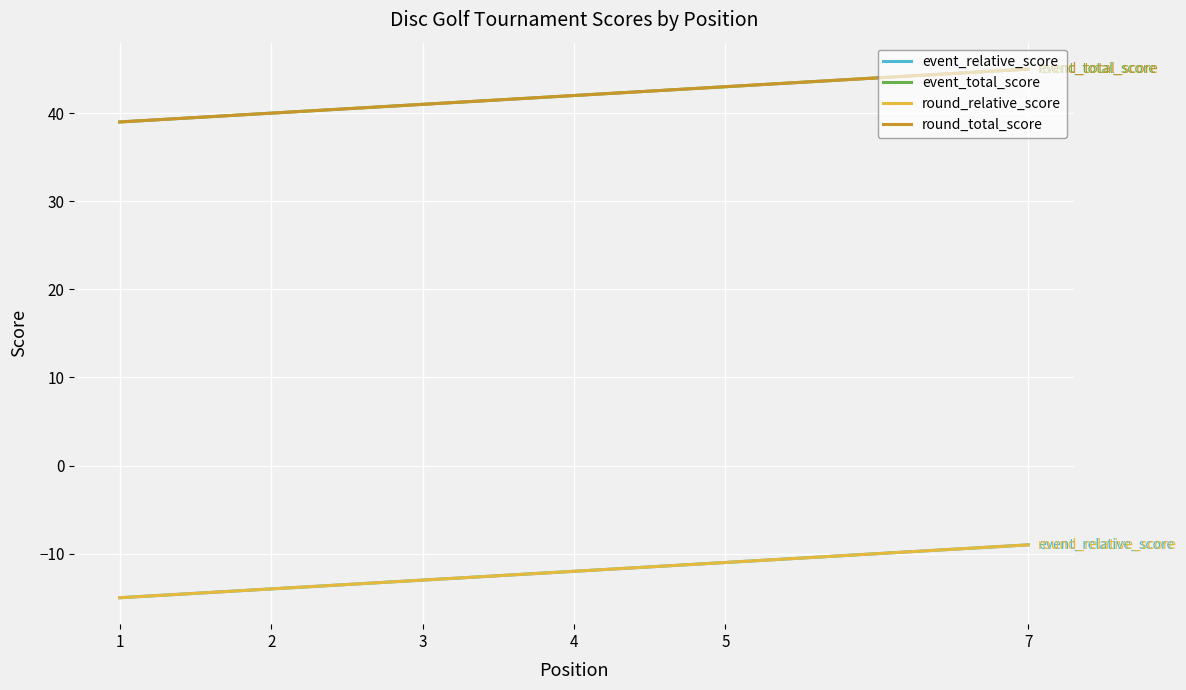

What is the difference between the maximum and minimum values in the event_total_score series?

6